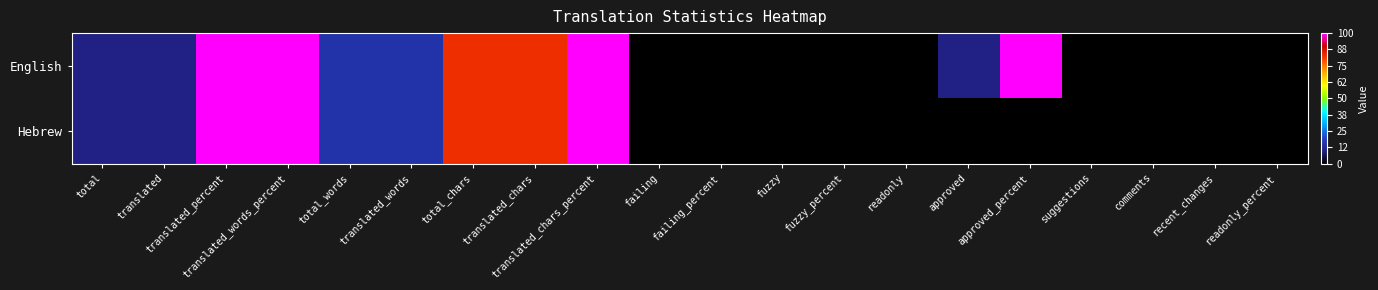

Which series has the widest spread of values?

English